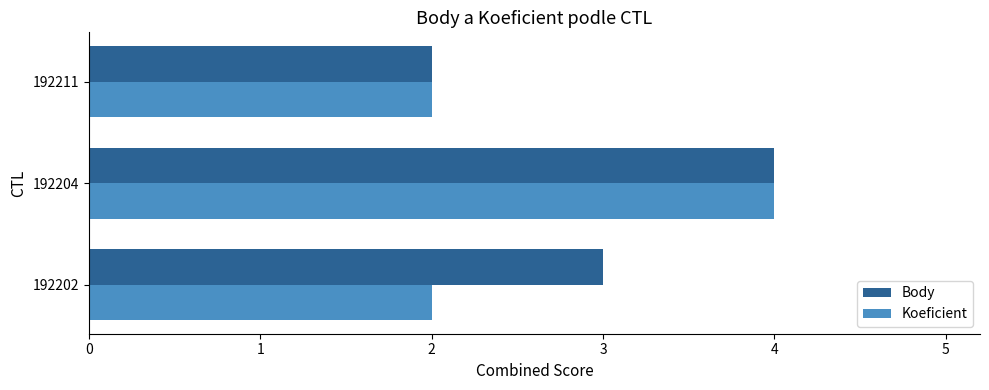

Rank the series at 192202 from highest to lowest value.

Body, Koeficient